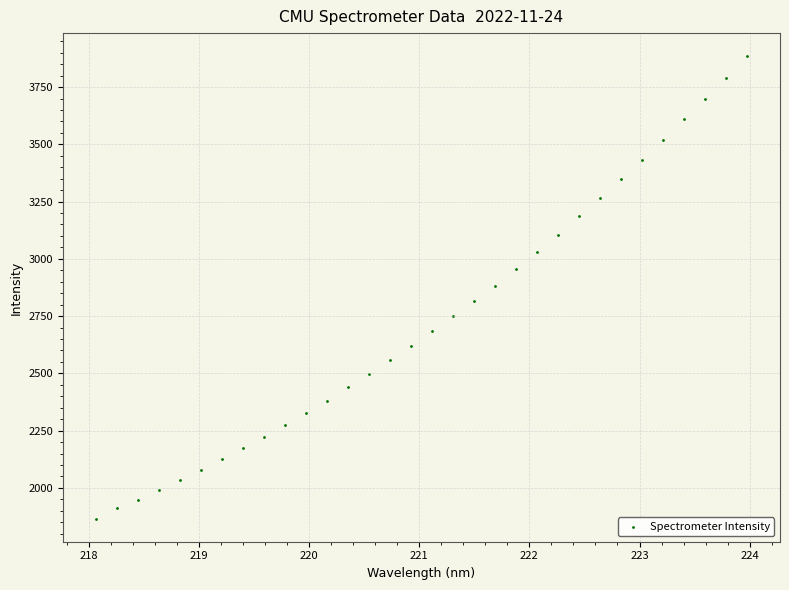

What is the range of Y values (max minus min)?

2018.7